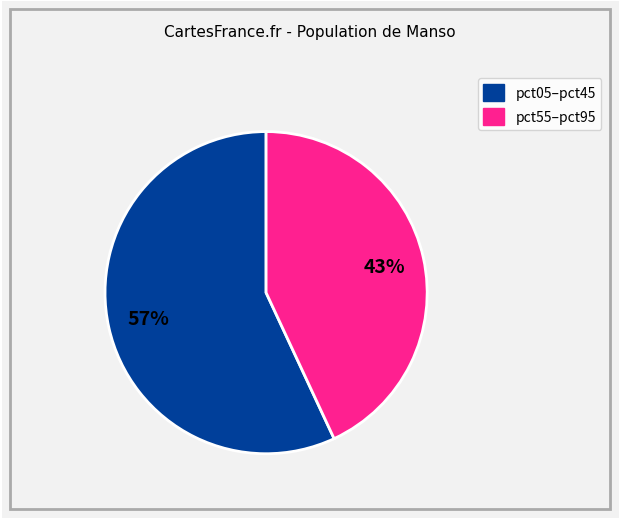

How many segments does this pie chart have?

2